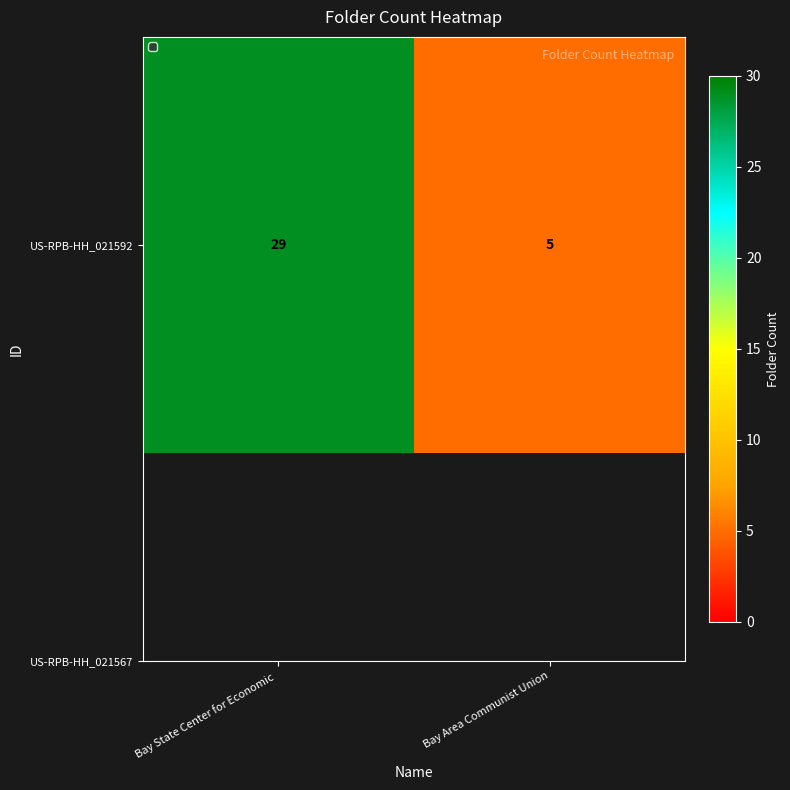

Reading left to right, extract all data points from this chart.

Bay State Center for Economic =29	Bay Area Communist Union=5